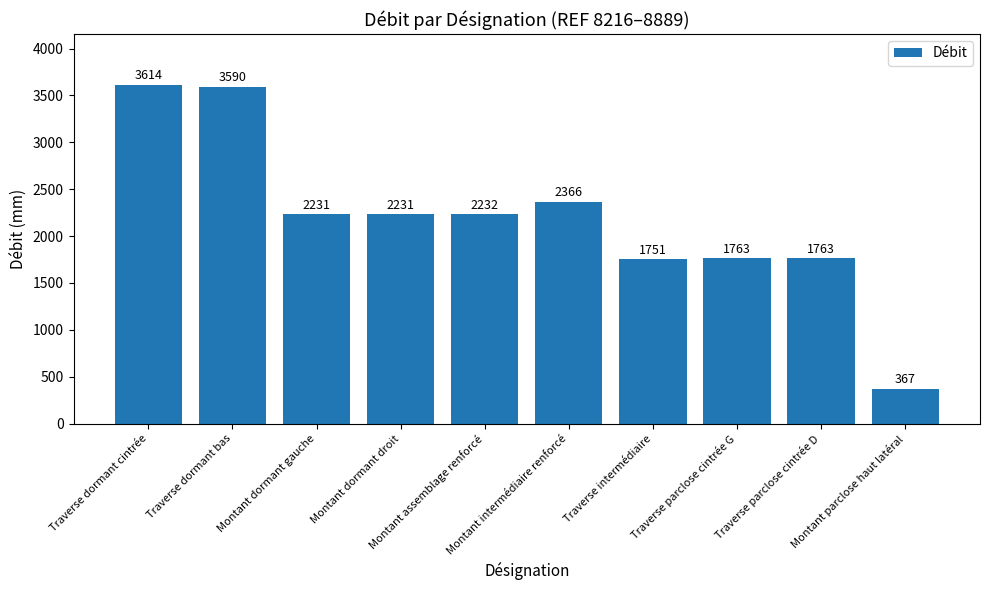

At which category does the chart reach its peak across all series?

Traverse dormant cintrée